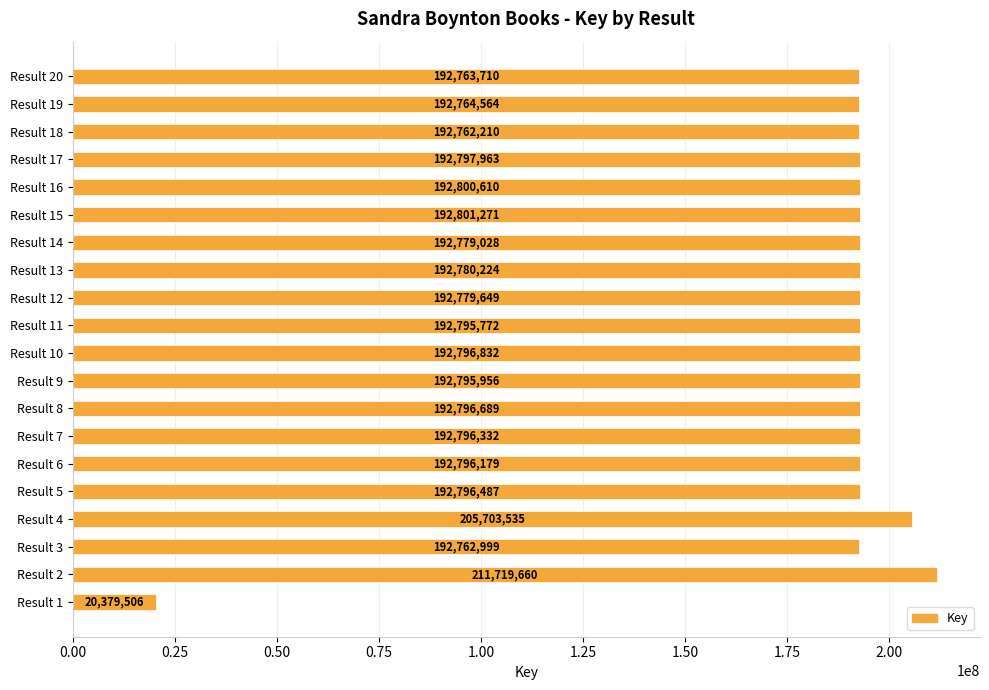

Are the bars grouped side by side (vs. stacked)?

No